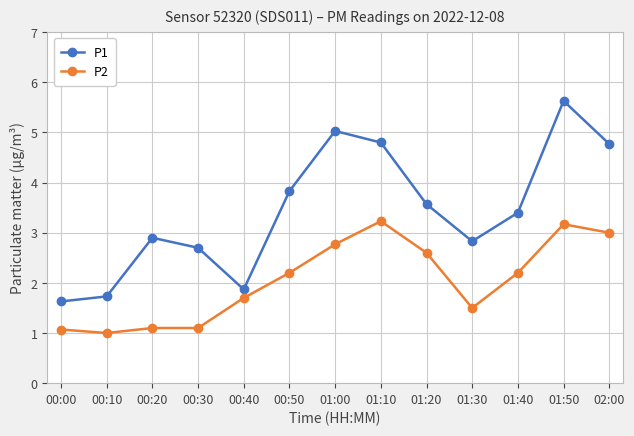

What is the highest value of the P1 series?

5.6